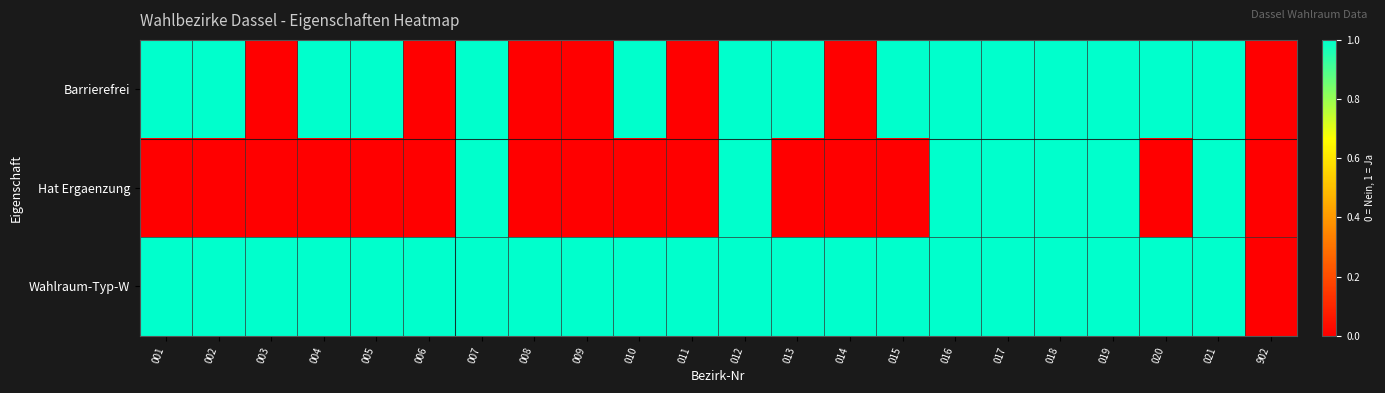

Reading right to left, what are all the values shown in this chart?

Barrierefrei: 902=0	021=1	020=1	019=1	018=1	017=1	016=1	015=1	014=0	013=1	012=1	011=0	010=1	009=0	008=0	007=1	006=0	005=1	004=1	003=0	002=1	001=1
Hat Ergaenzung: 902=0	021=1	020=0	019=1	018=1	017=1	016=1	015=0	014=0	013=0	012=1	011=0	010=0	009=0	008=0	007=1	006=0	005=0	004=0	003=0	002=0	001=0
Wahlraum-Typ-W: 902=0	021=1	020=1	019=1	018=1	017=1	016=1	015=1	014=1	013=1	012=1	011=1	010=1	009=1	008=1	007=1	006=1	005=1	004=1	003=1	002=1	001=1